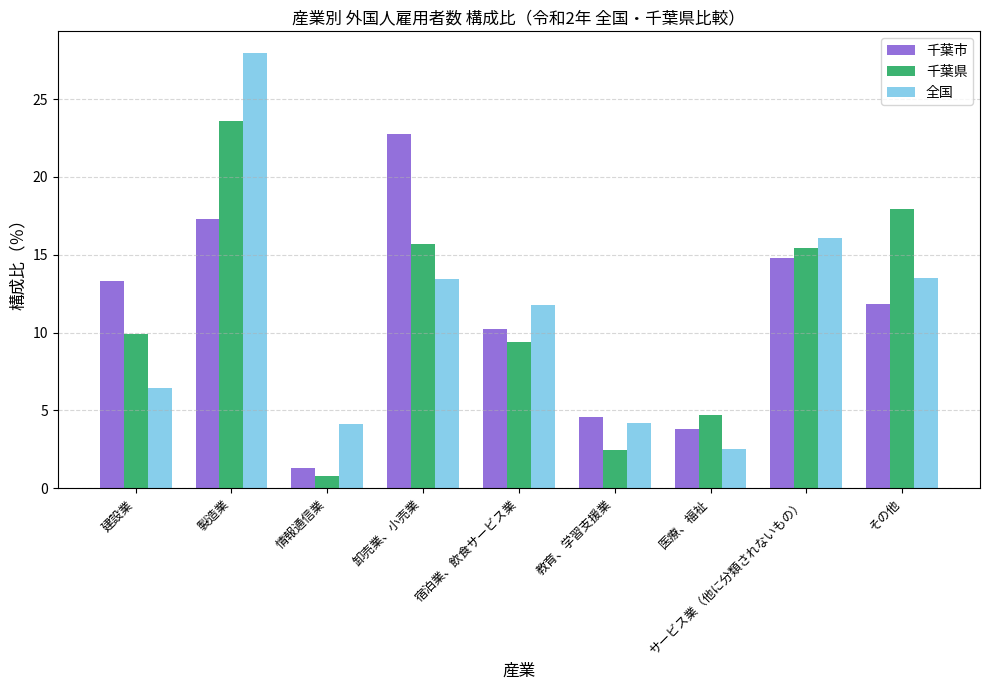

Is the value of 全国 at 医療、福祉 greater than the value of 千葉市 at その他?

No